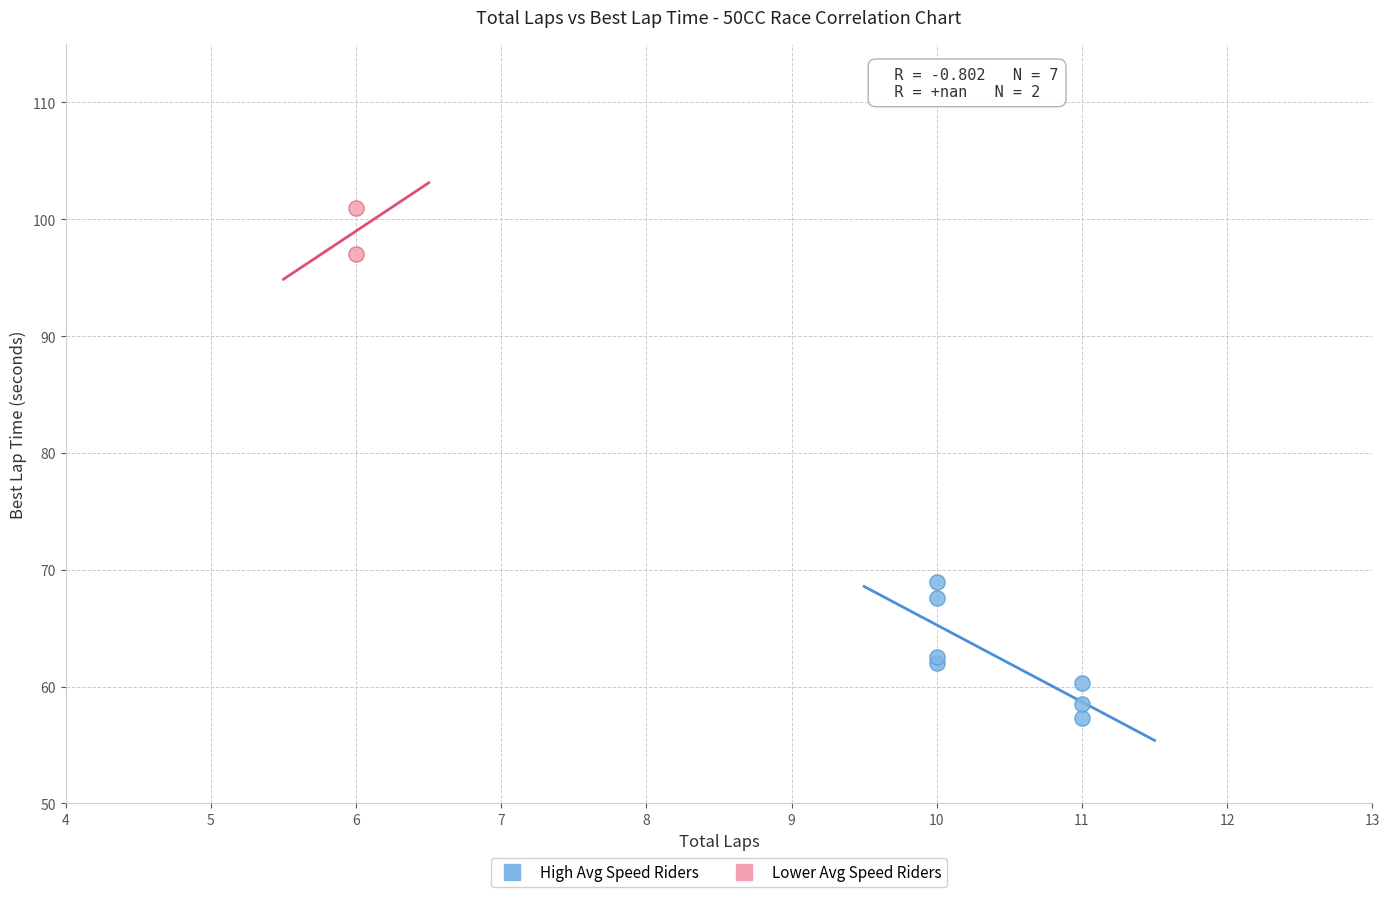

What are all the series names shown in the legend?

High Avg Speed Riders, Lower Avg Speed Riders